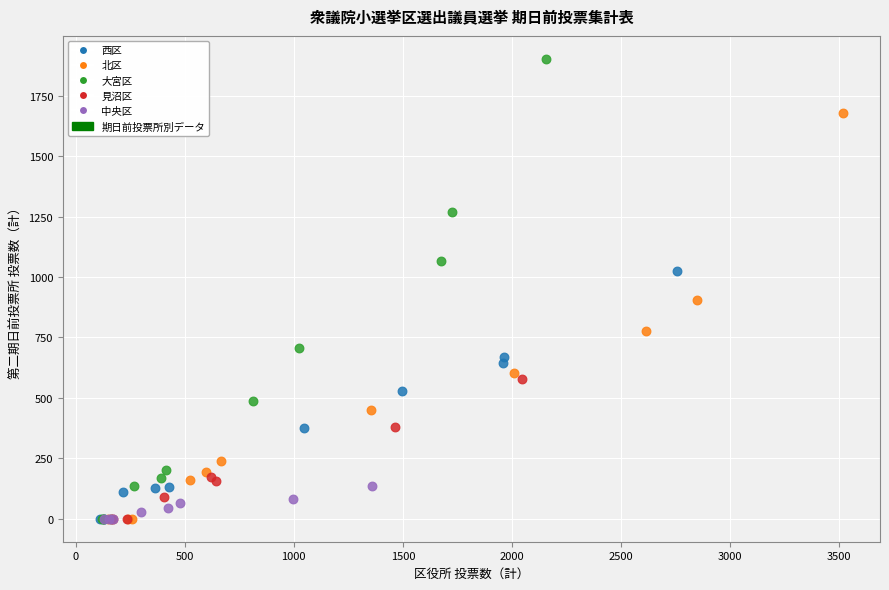

Which series has the largest Y range (max minus min)?

大宮区